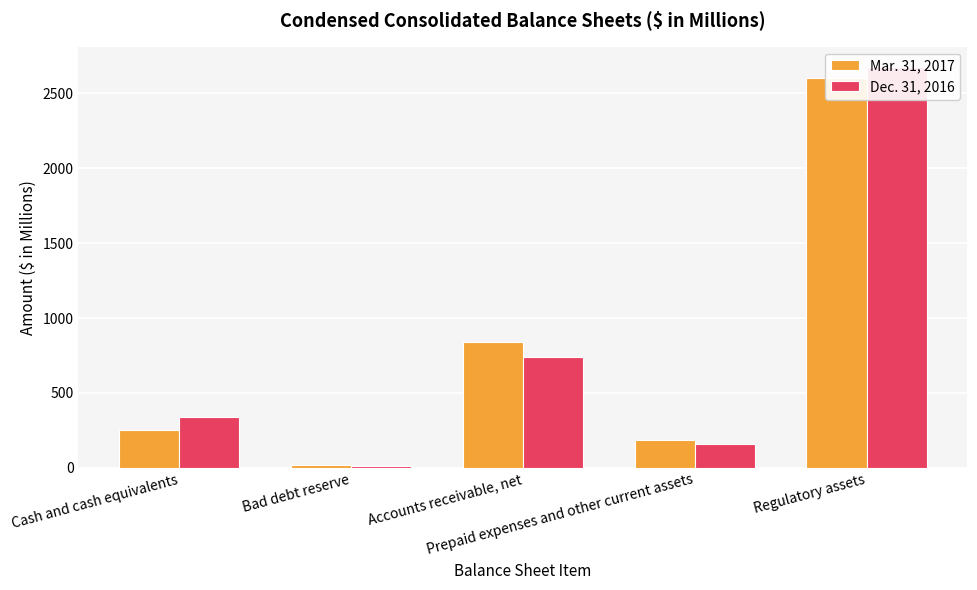

Which series has the widest spread of values?

Dec. 31, 2016